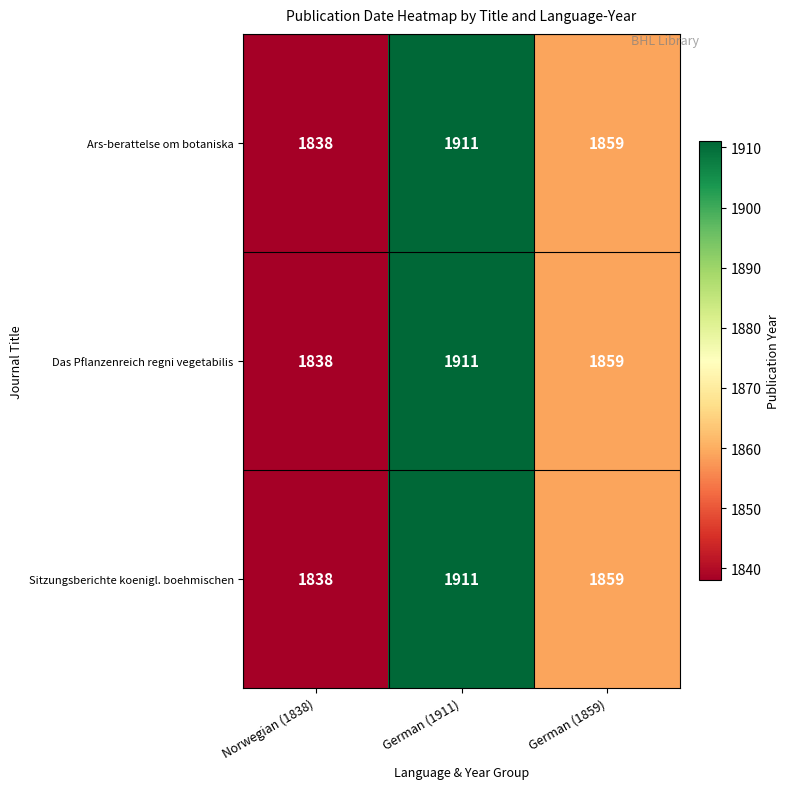

At how many categories does at least one series exceed 1854?

2